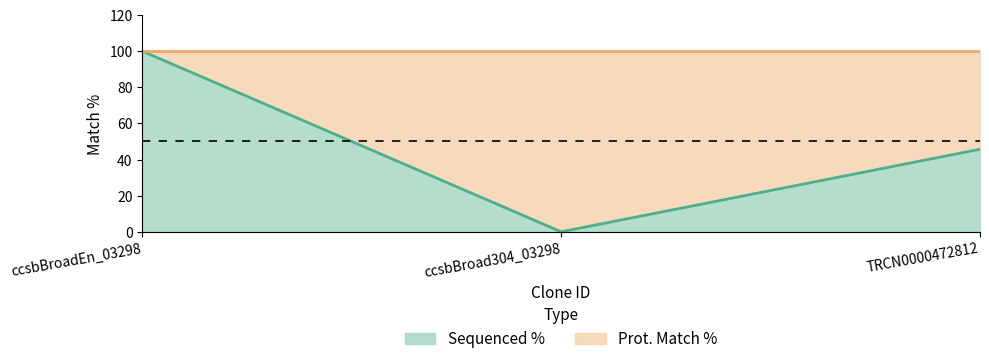

How many categories are shown in the chart?

3